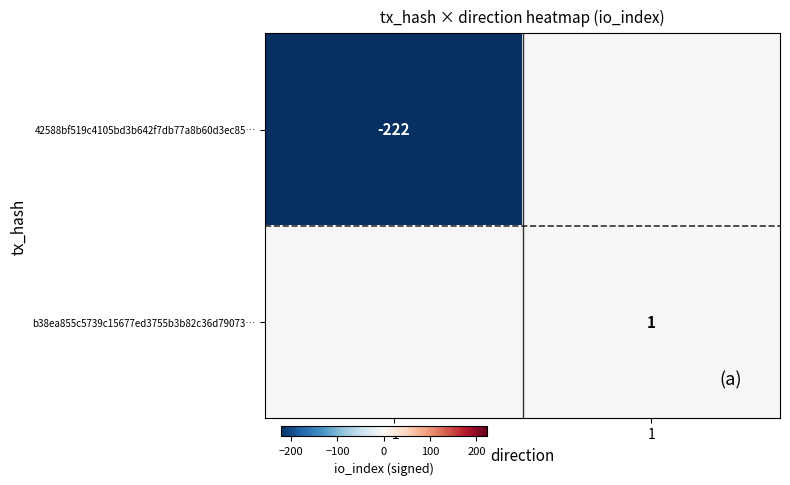

True or false: b38ea855c5739c15677ed3755b3b82c36d79073… has a value of 1 at 1.

True